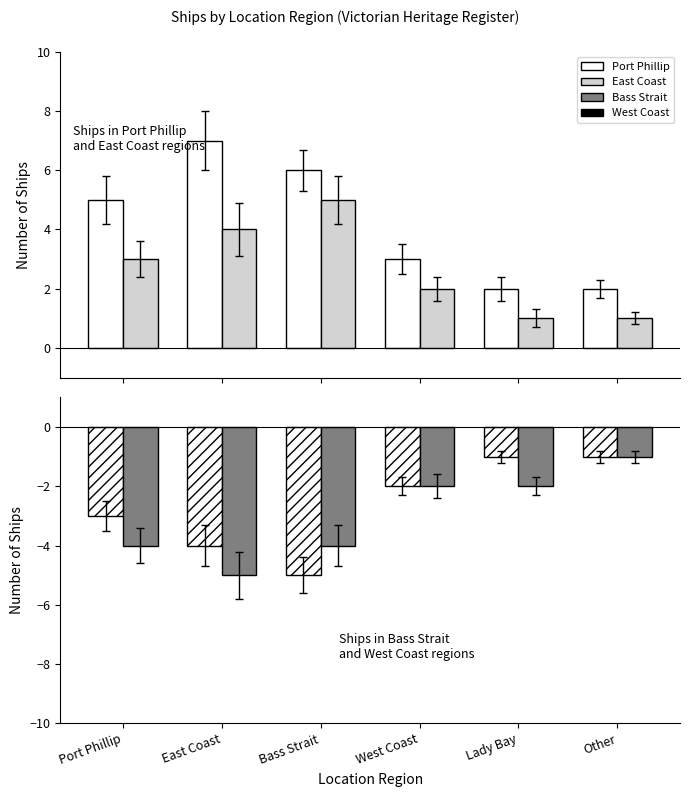

What position from the left is East Coast?

2